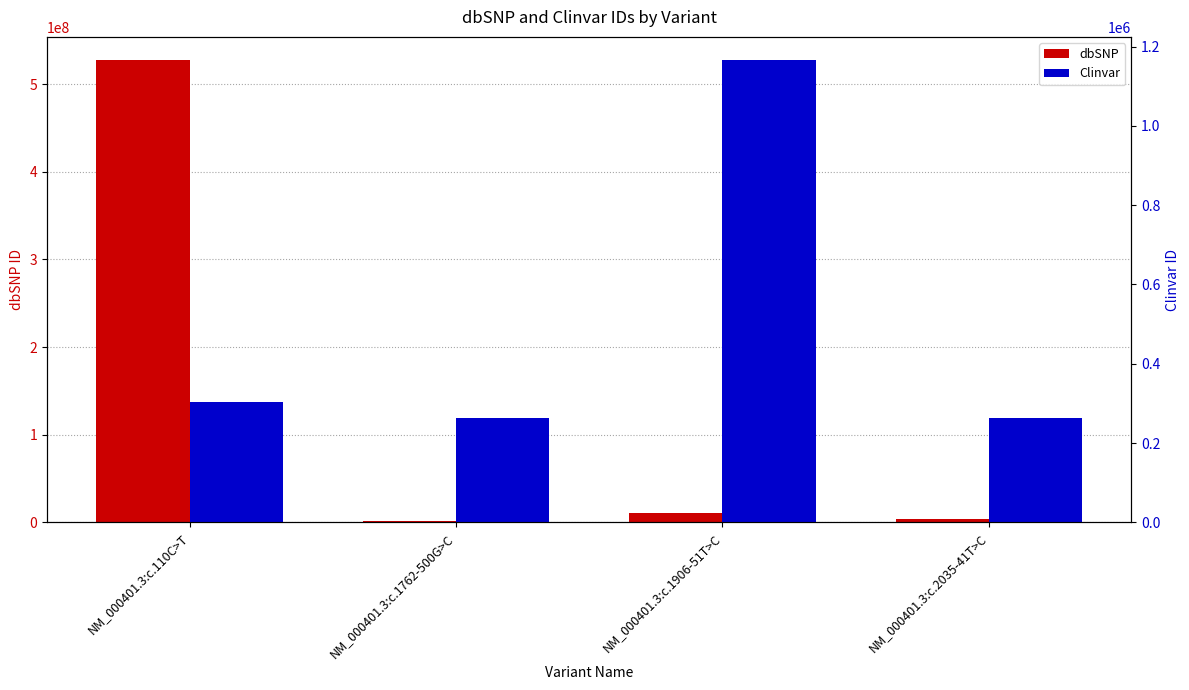

What is the label of the 4th bar from the left?

NM_000401.3:c.2035-41T>C